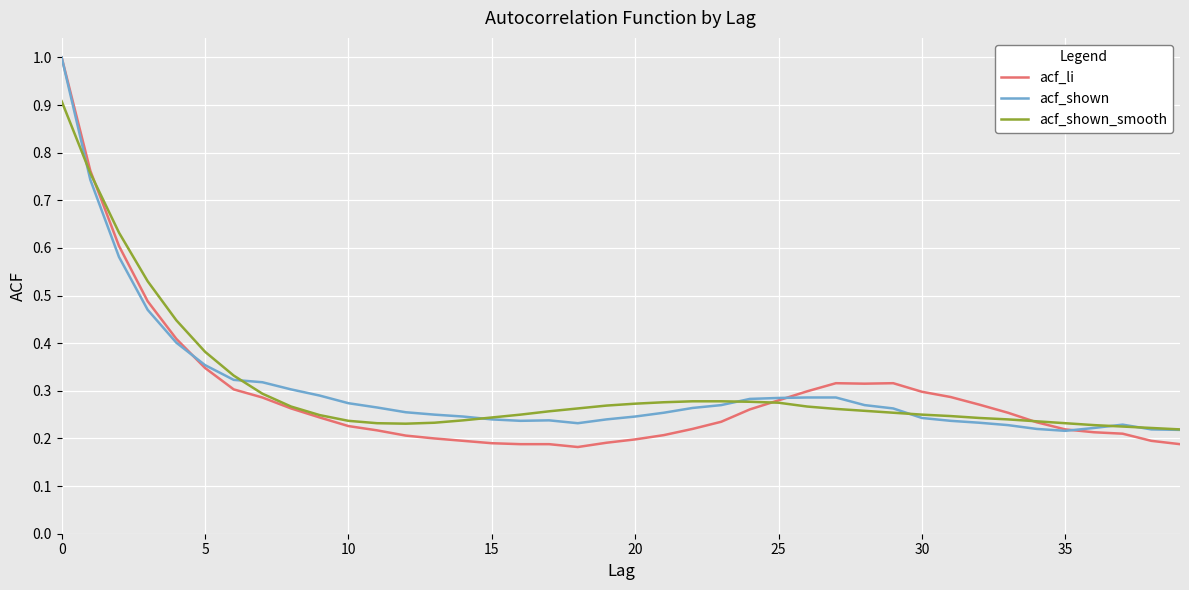

Which series has the largest range (max minus min)?

acf_li